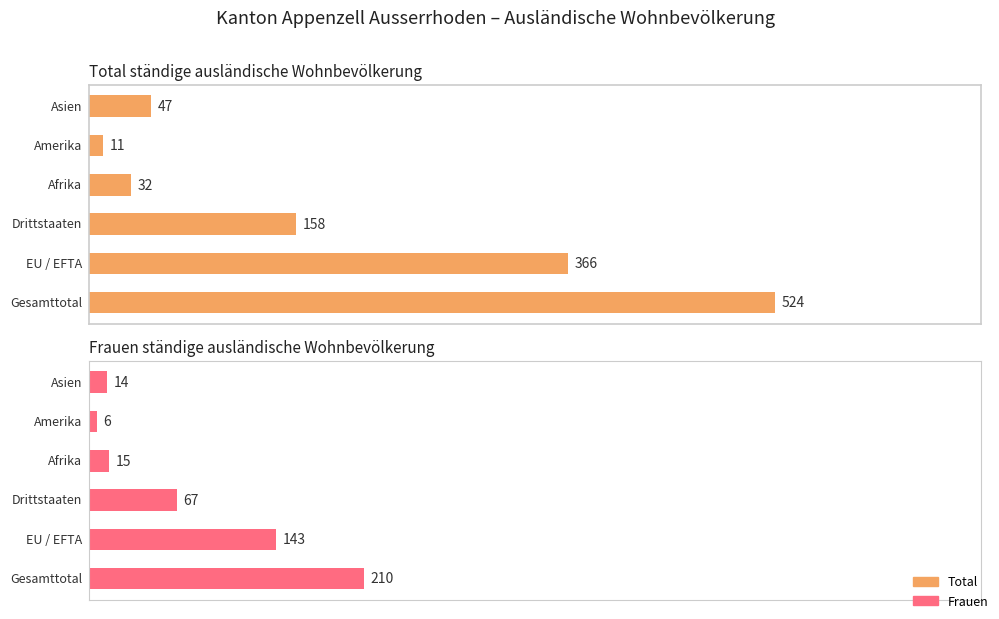

Between 3 and 4, which series saw the biggest shift?

Total